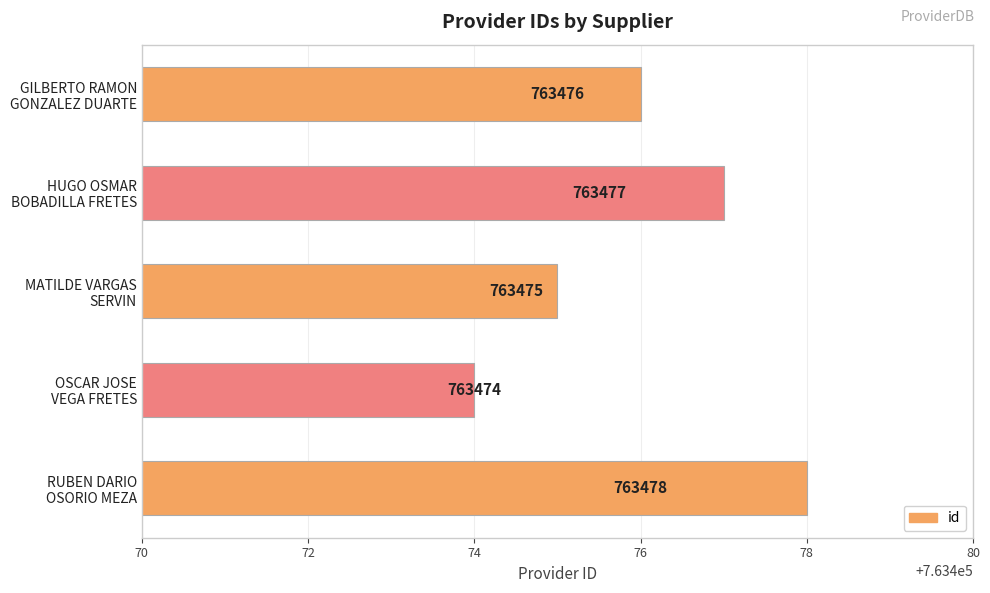

What is the value of the 1st bar from the top?

763476